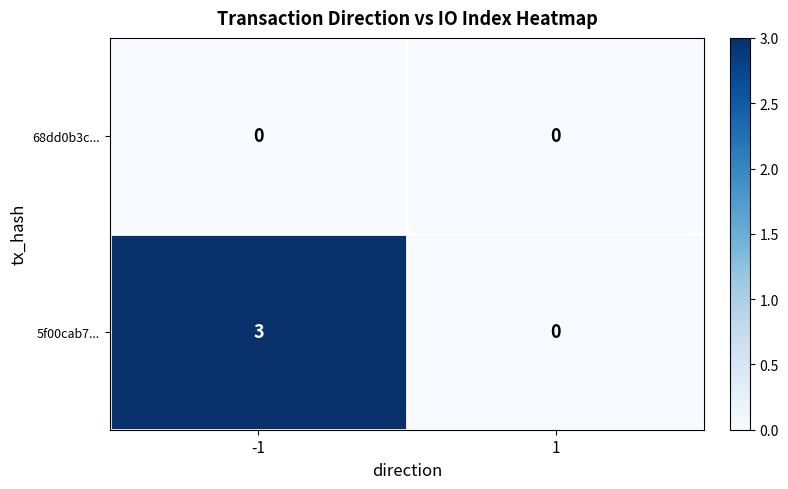

List the series in order of their peak value, lowest first.

68dd0b3c..., 5f00cab7...